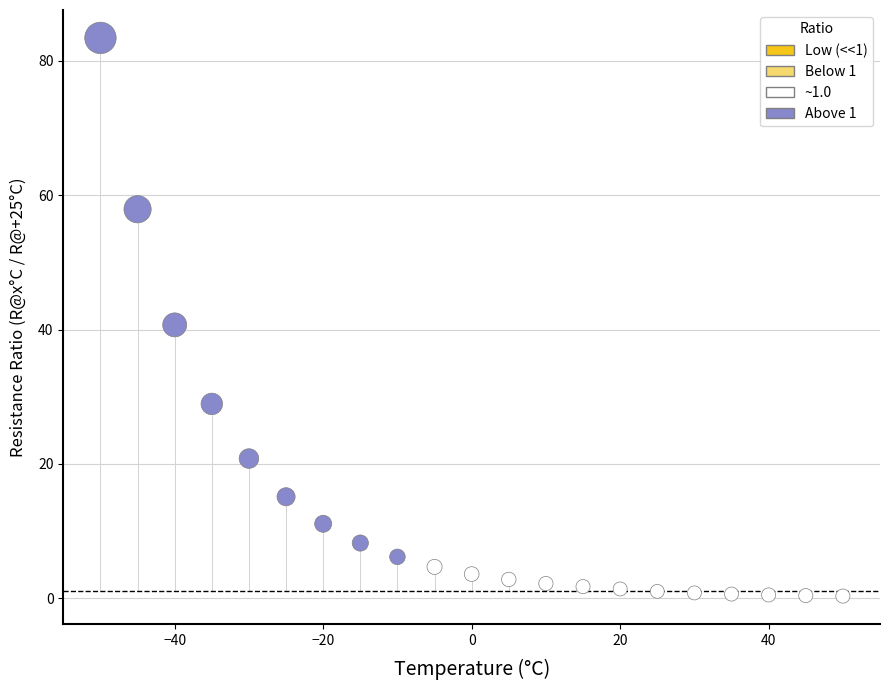

What is the range of X values (max minus min)?

100.0